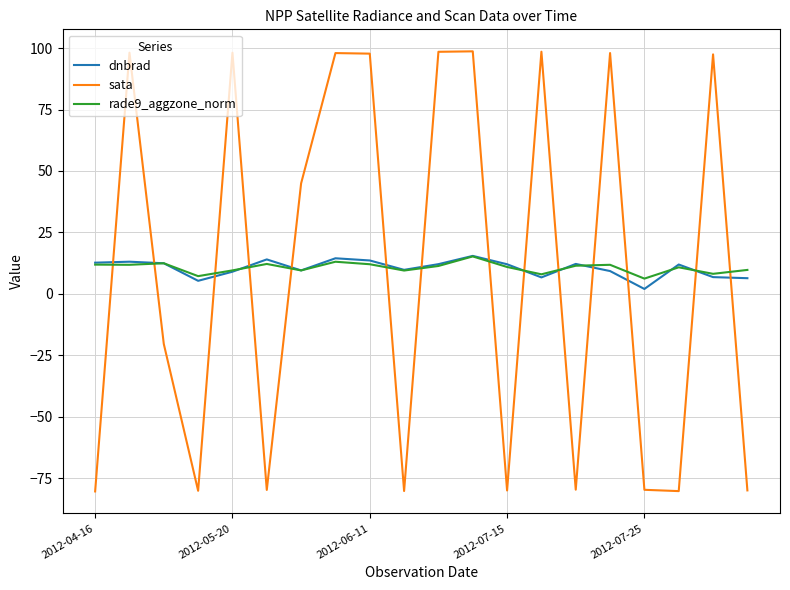

What is the minimum value shown in the chart?

-80.4